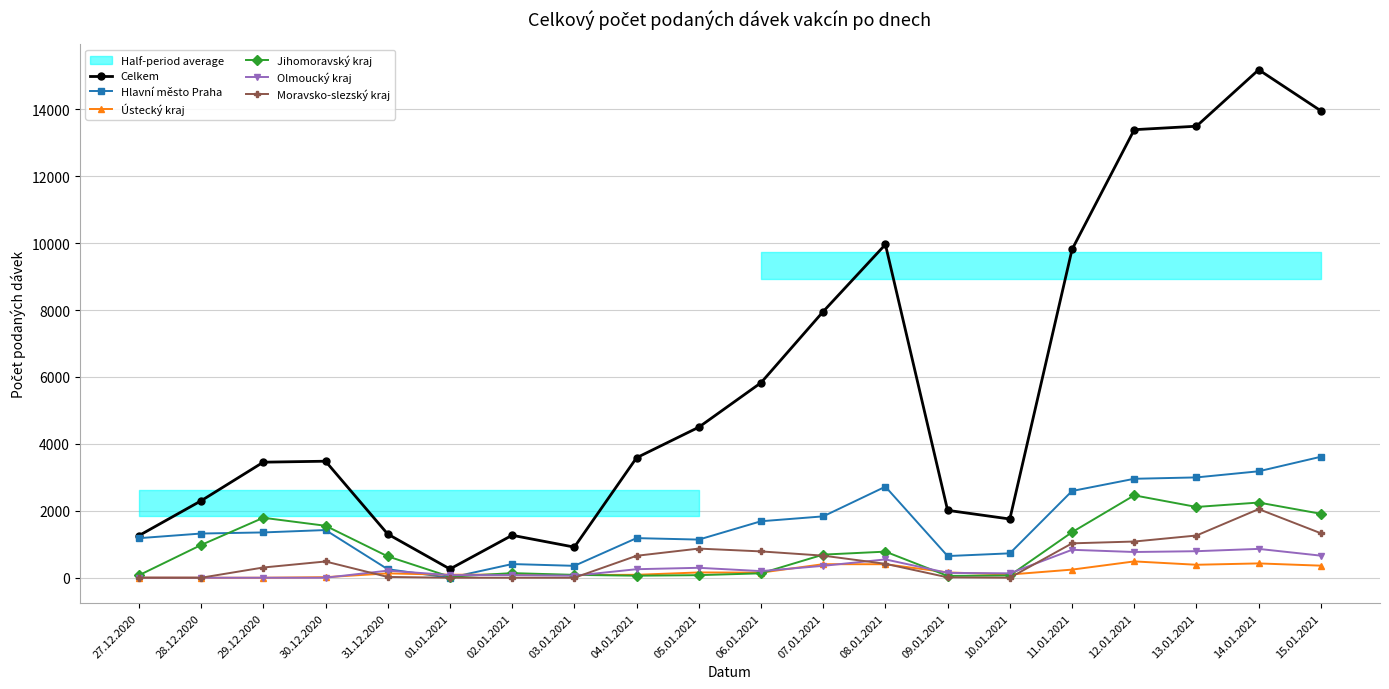

Rank the series by their maximum value, from lowest to highest.

Ústecký kraj, Olmoucký kraj, Moravsko-slezský kraj, Jihomoravský kraj, Hlavní město Praha, Celkem